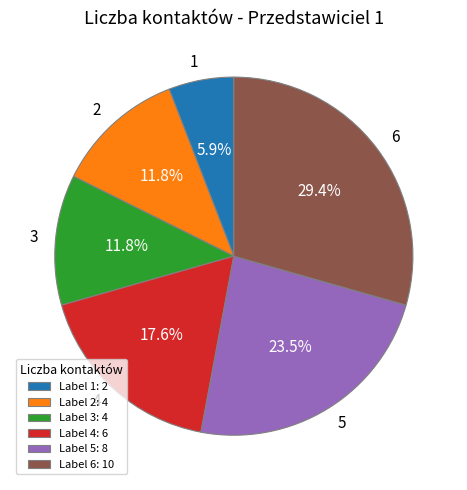

What is the largest slice in the pie chart?

6